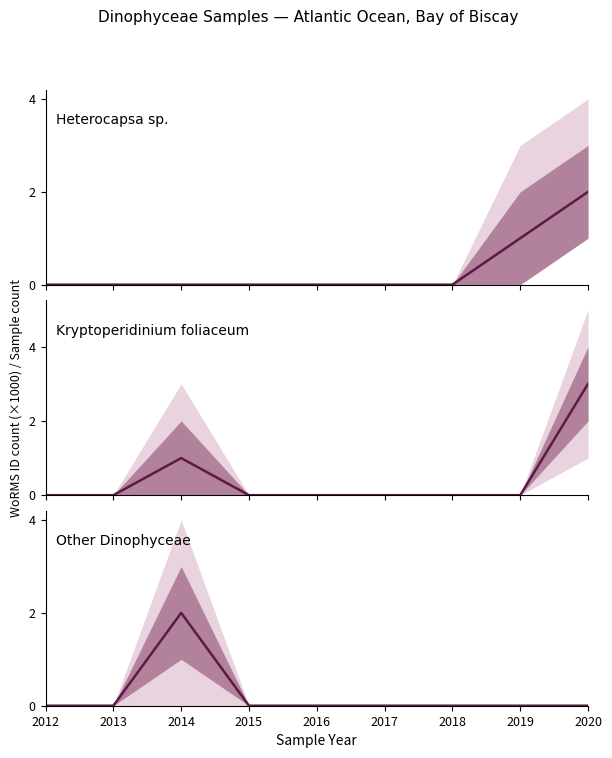

Is the value of Kryptoperidinium foliaceum at 2014 greater than the value of Other Dinophyceae at 2017?

Yes